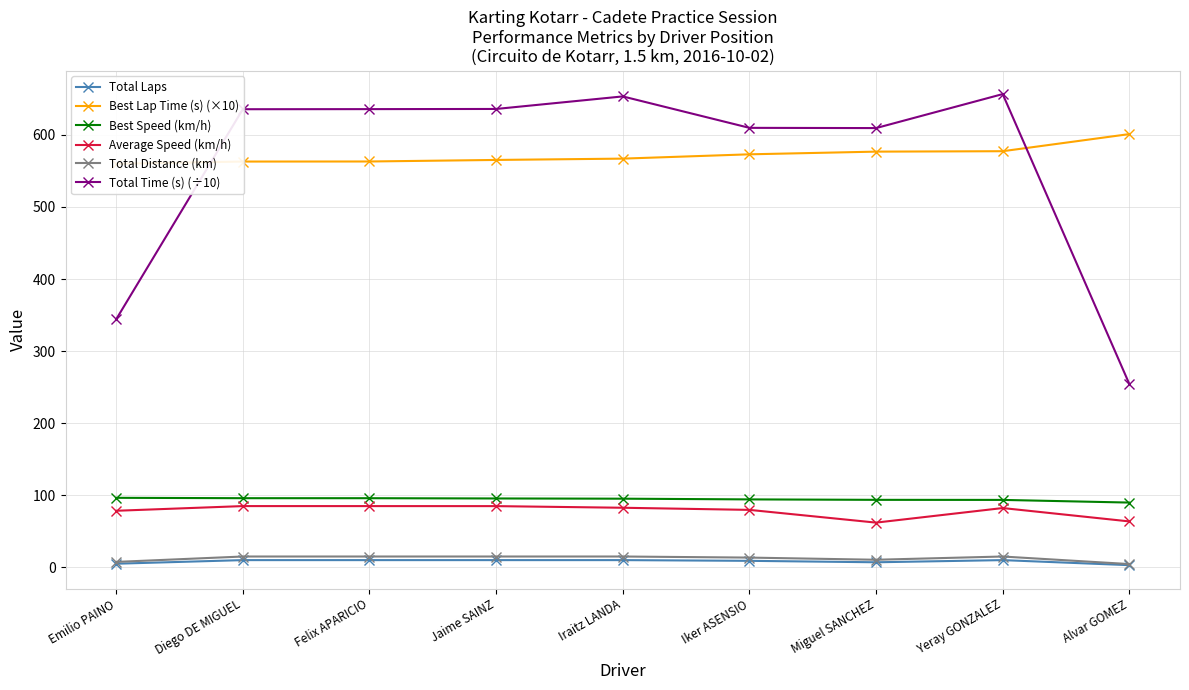

What is the sum of the Total Distance (km) values at Emilio PAINO and Iraitz LANDA?

22.5